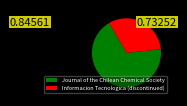

Approximately how many times larger is the value at Informacion Tecnologica (discontinued) compared to Journal of the Chilean Chemical Society?

0.5